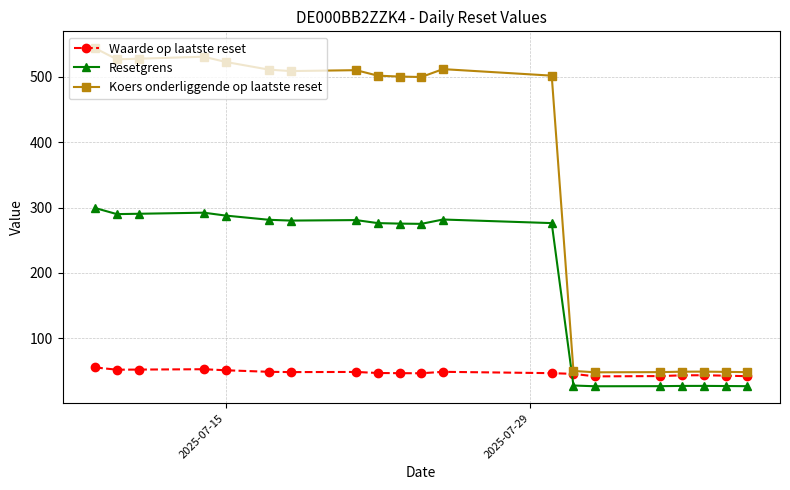

What are all the series names shown in the legend?

Waarde op laatste reset, Resetgrens, Koers onderliggende op laatste reset